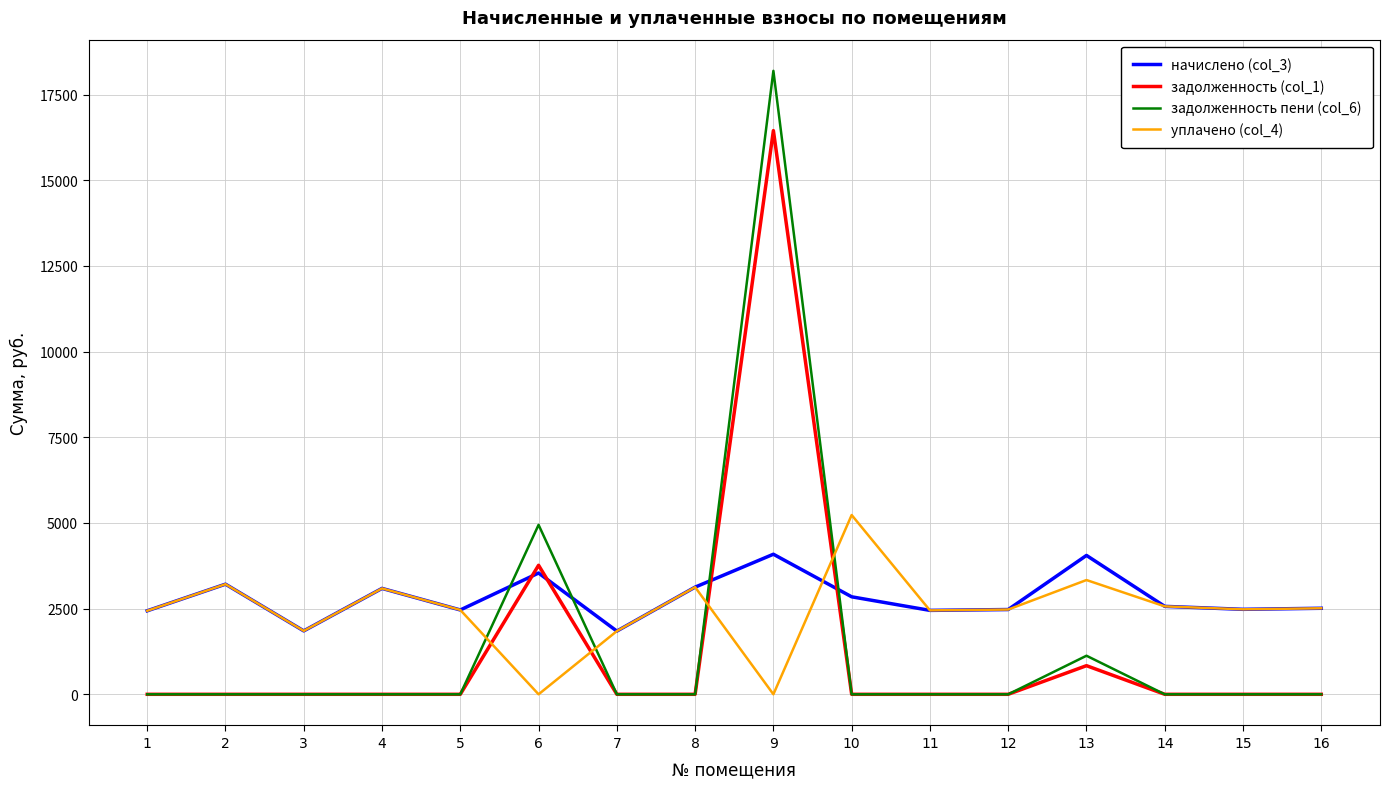

What value does the уплачено (col_4) series have at 7?

1844.2